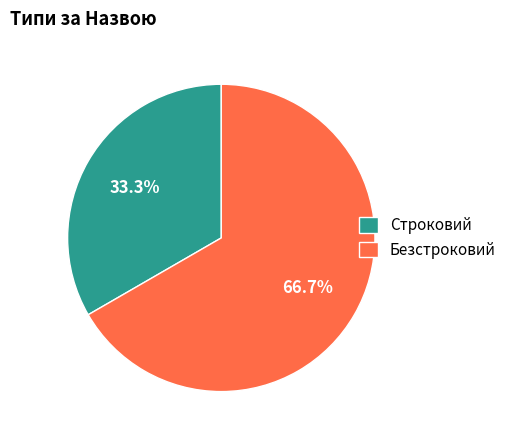

Rank the categories by value from highest to lowest.

Безстроковий, Строковий